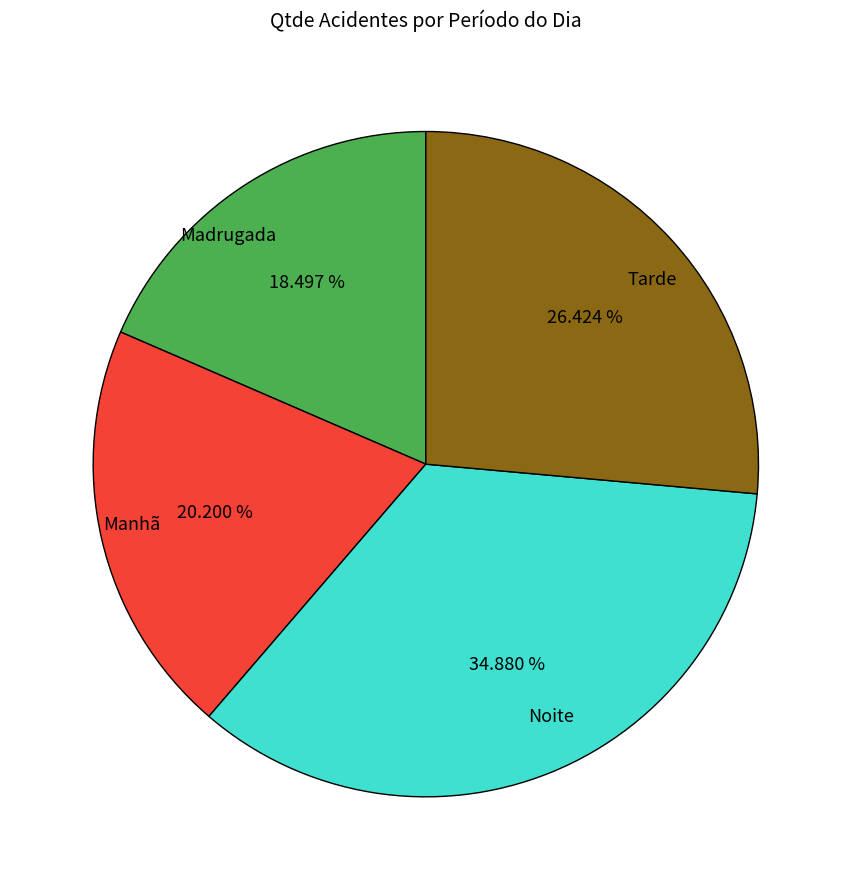

What is the ratio of the value at Manhã to the value at Madrugada?

1.1